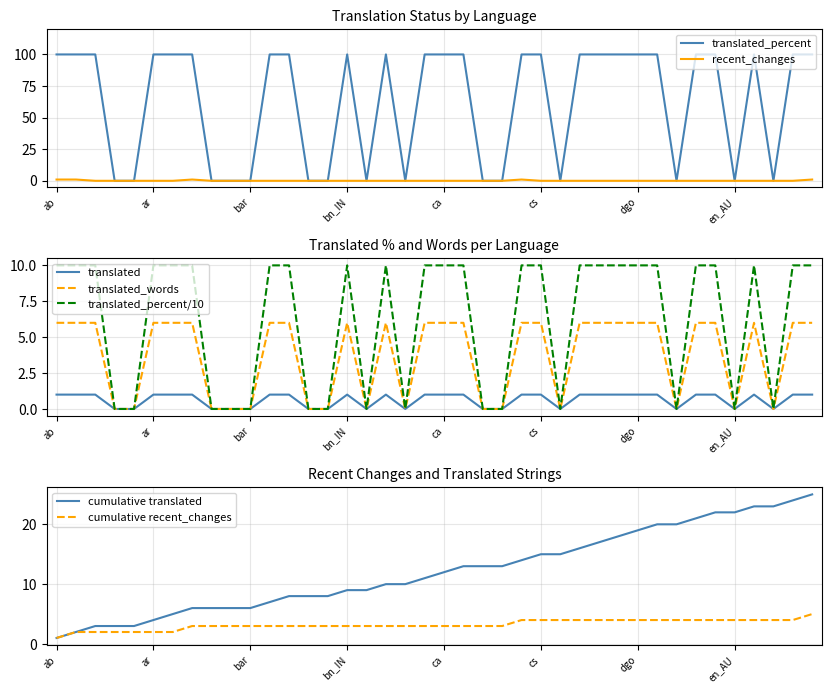

True or false: translated_percent has a value of 136 at ab.

False